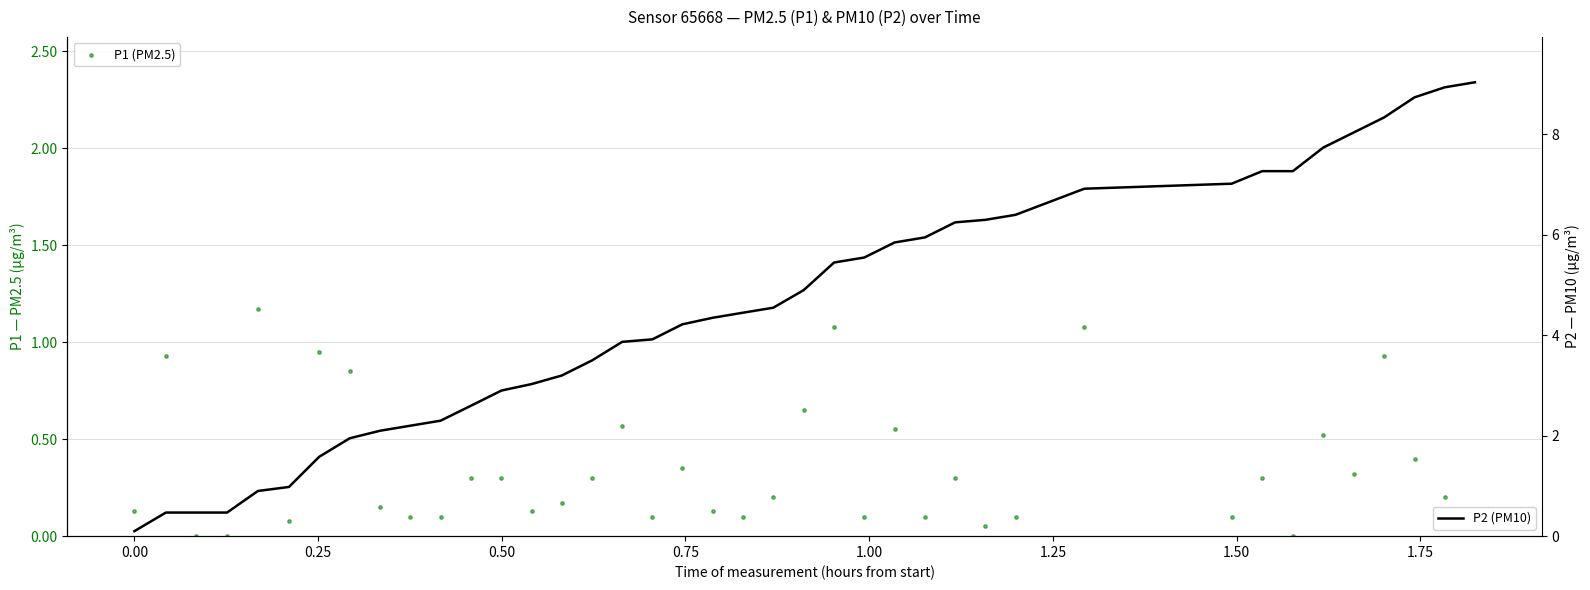

Which series has the largest total across all categories?

P2 (PM10)